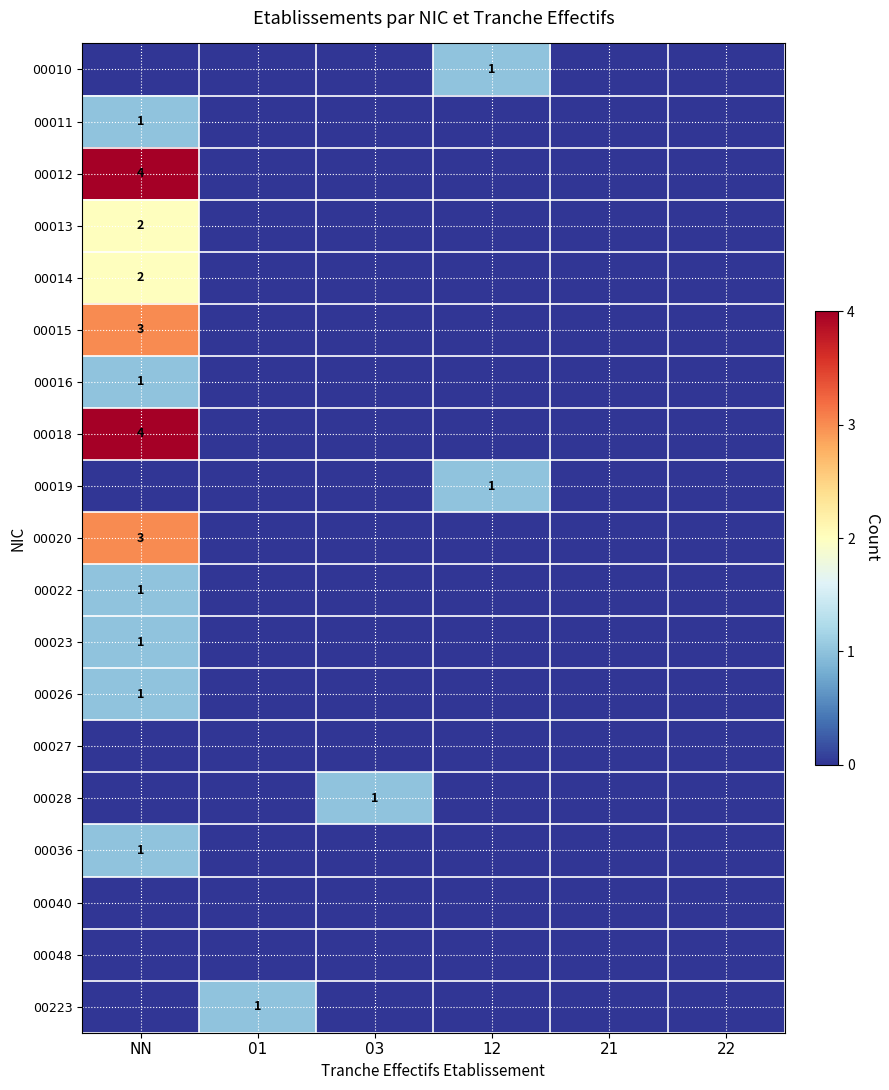

The 00010 series shows 0 at 12. True or false?

False